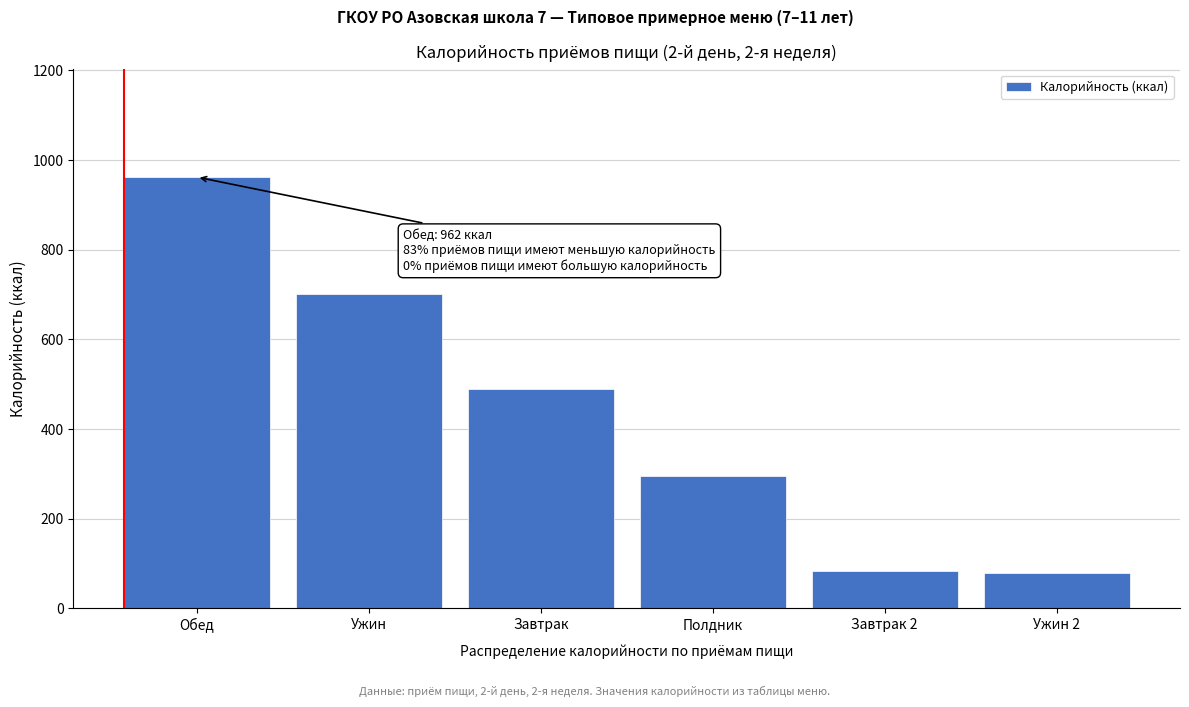

Reading right to left, extract all data points from this chart.

79.2	84.6	296.6	488.6	701.5	962.1